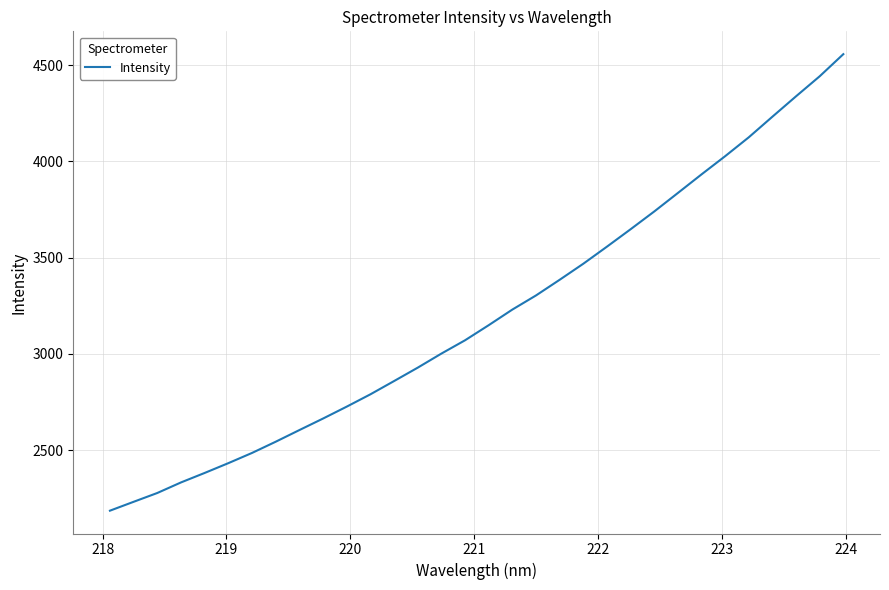

How many lines are shown in the chart?

1